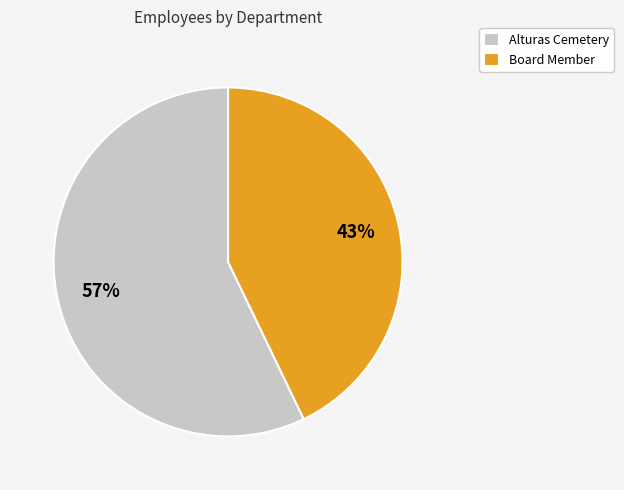

Combined, do Alturas Cemetery and Board Member account for over 50%?

Yes